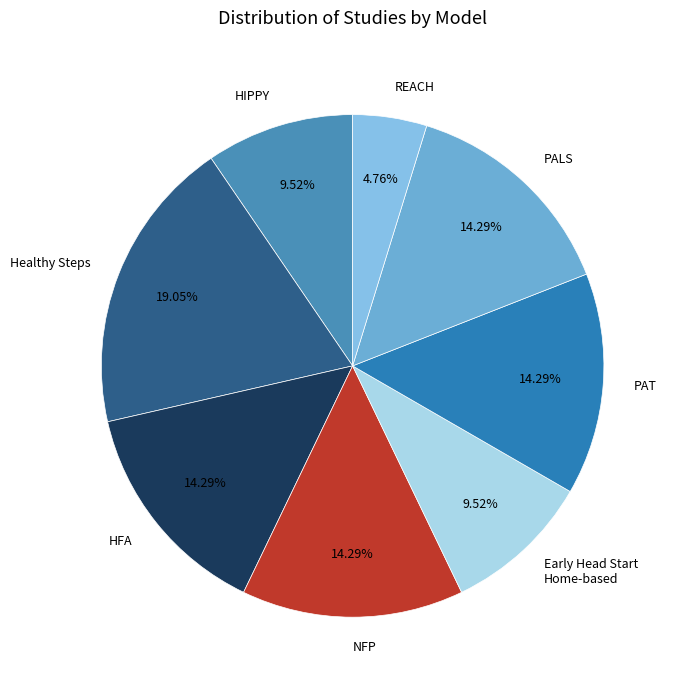

What is the largest slice in the pie chart?

Healthy Steps